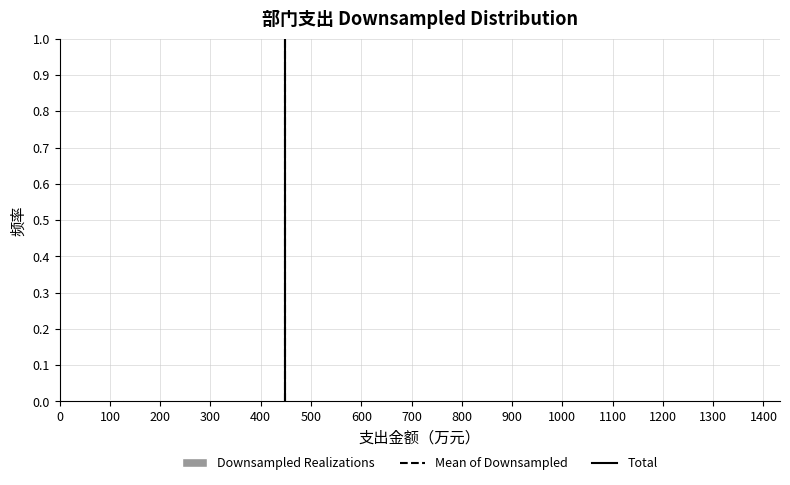

Reading left to right, list every bar in this chart as the range it spans on the x-axis followed by its height. Neither the bar edges nor the heights are printed on the chart, so give them approximately, as read against the axes.

0 to 130: under 0.01
130 to 250: 0
250 to 380: 0
380 to 500: 0
500 to 620: 0
620 to 750: under 0.01
750 to 870: 0
870 to 1000: 0
1000 to 1120: 0
1120 to 1250: under 0.01